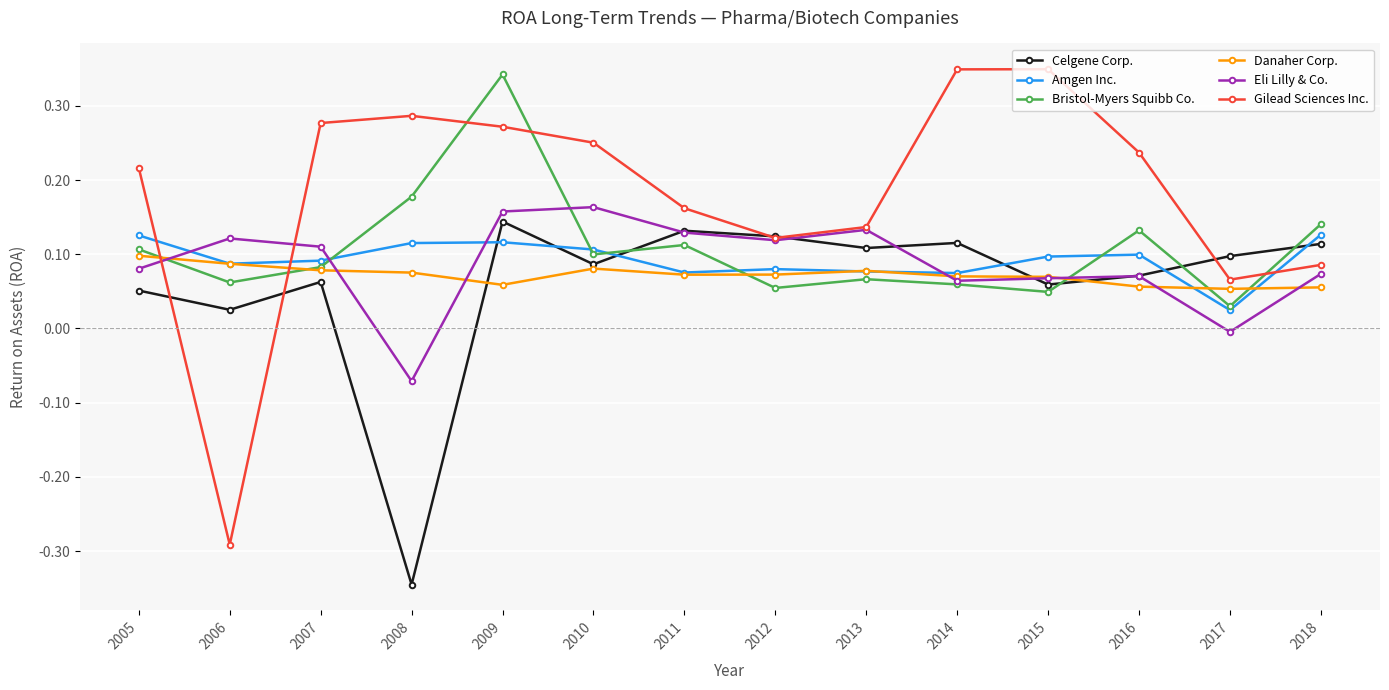

Which series has the widest spread of values?

Gilead Sciences Inc.